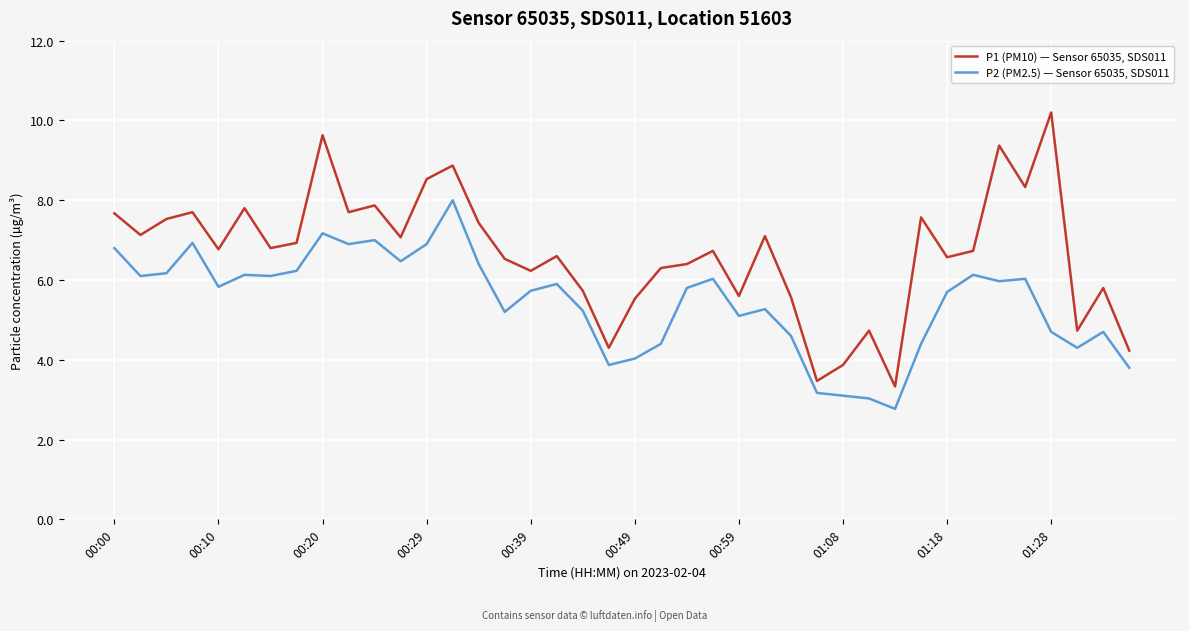

What is the difference between the maximum and minimum values in the P1 (PM10) — Sensor 65035, SDS011 series?

6.9